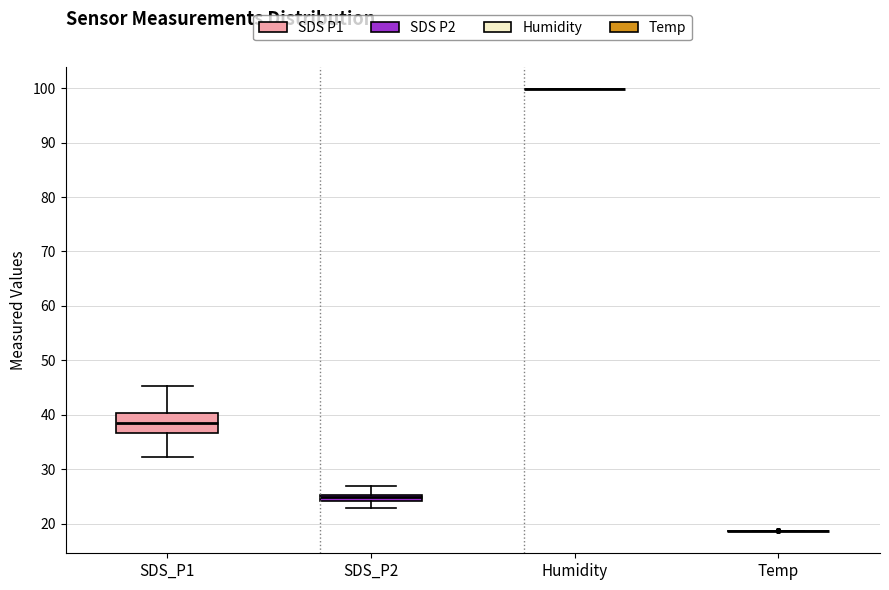

Where does the upper whisker of the box for SDS_P2 end on the y-axis? The values are not printed on the chart, so give them approximately, as read against the axis.

27